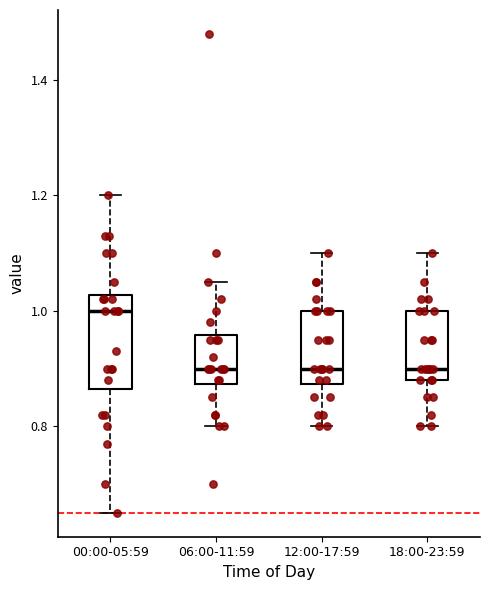

Reading left to right, read every box against the y-axis: the position of its median line, the range the box covers, and the ends of its whiskers. The values are not printed on the chart, so give them approximately, as read against the axis.

00:00-05:59: median 1.00, box 0.86 to 1.02, whiskers 0.66 to 1.20
06:00-11:59: median 0.90, box 0.88 to 0.96, whiskers 0.80 to 1.06
12:00-17:59: median 0.90, box 0.88 to 1.00, whiskers 0.80 to 1.10
18:00-23:59: median 0.90, box 0.88 to 1.00, whiskers 0.80 to 1.10